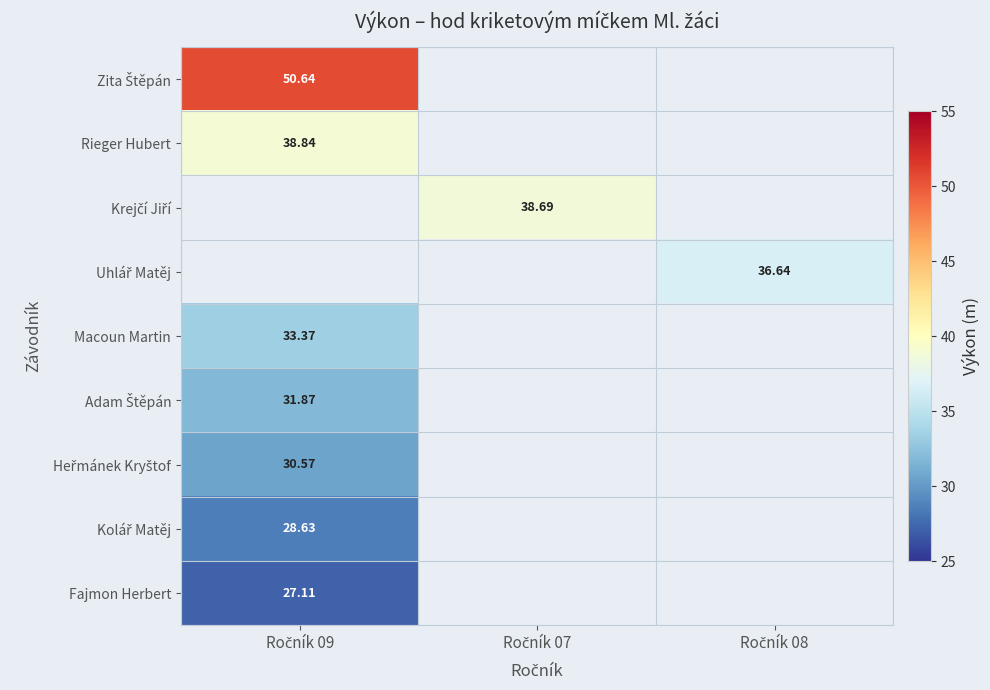

At which category does the chart reach its peak across all series?

Ročník 09